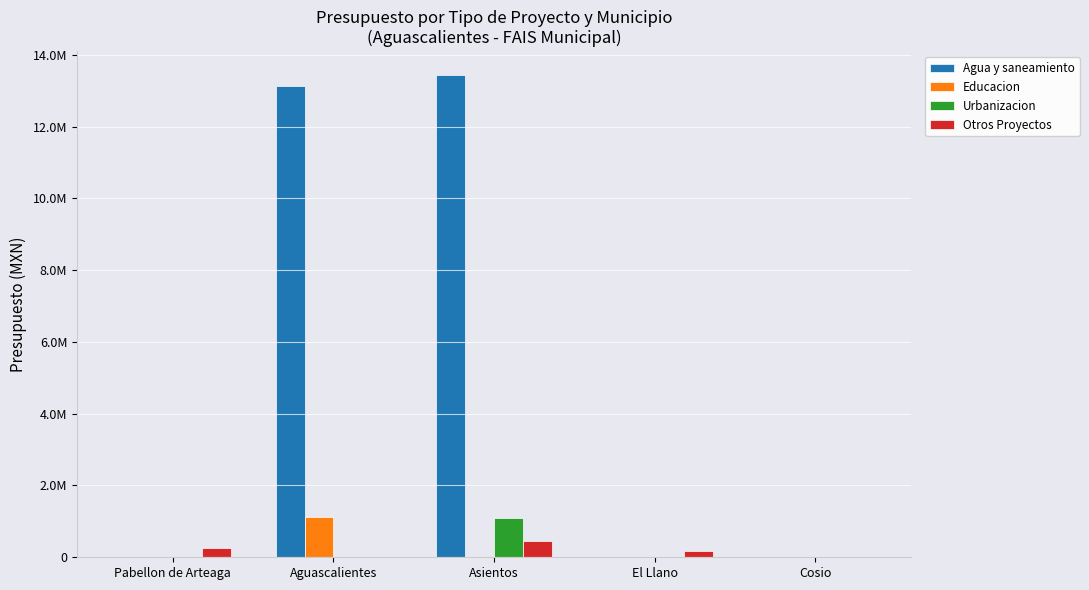

Which series has the largest range (max minus min)?

Agua y saneamiento